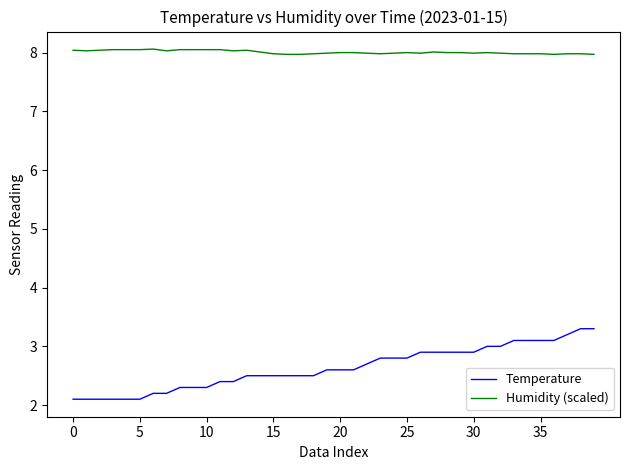

True or false: Humidity (scaled) and Temperature intersect in this chart.

False